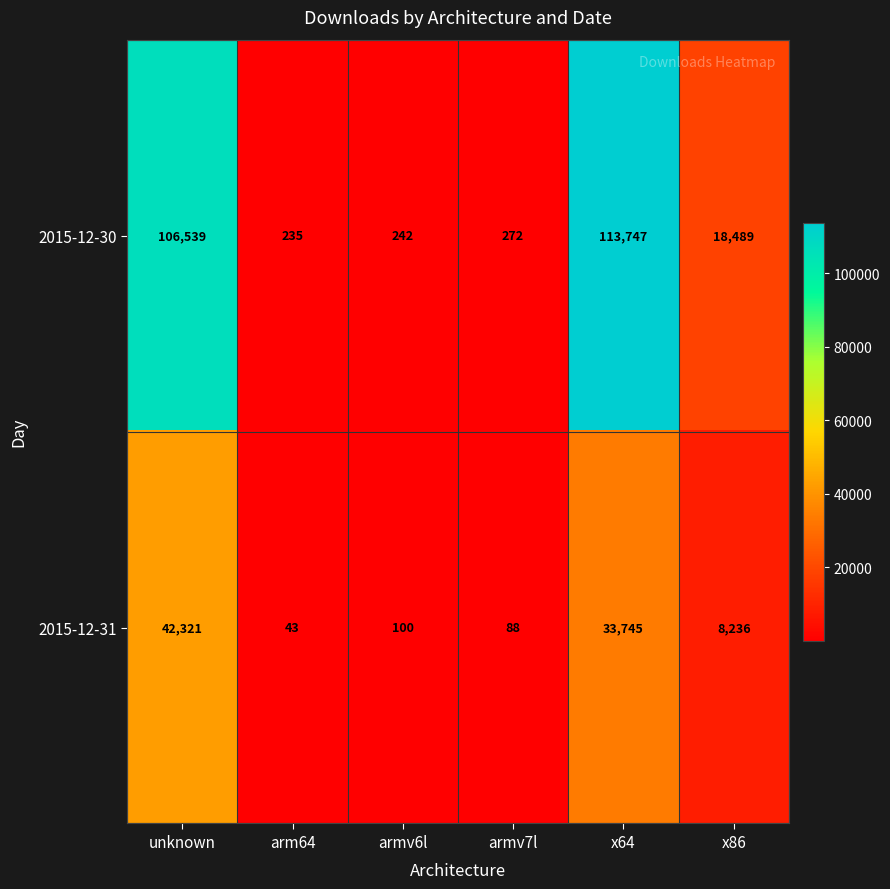

At which label does 2015-12-30 first exceed 18489?

unknown